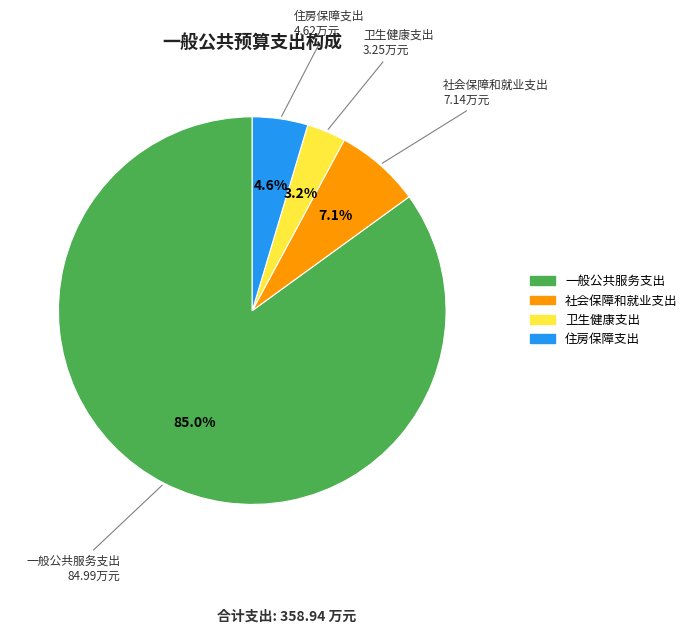

To the nearest percent, what is the combined percentage of 社会保障和就业支出 and 住房保障支出?

12%